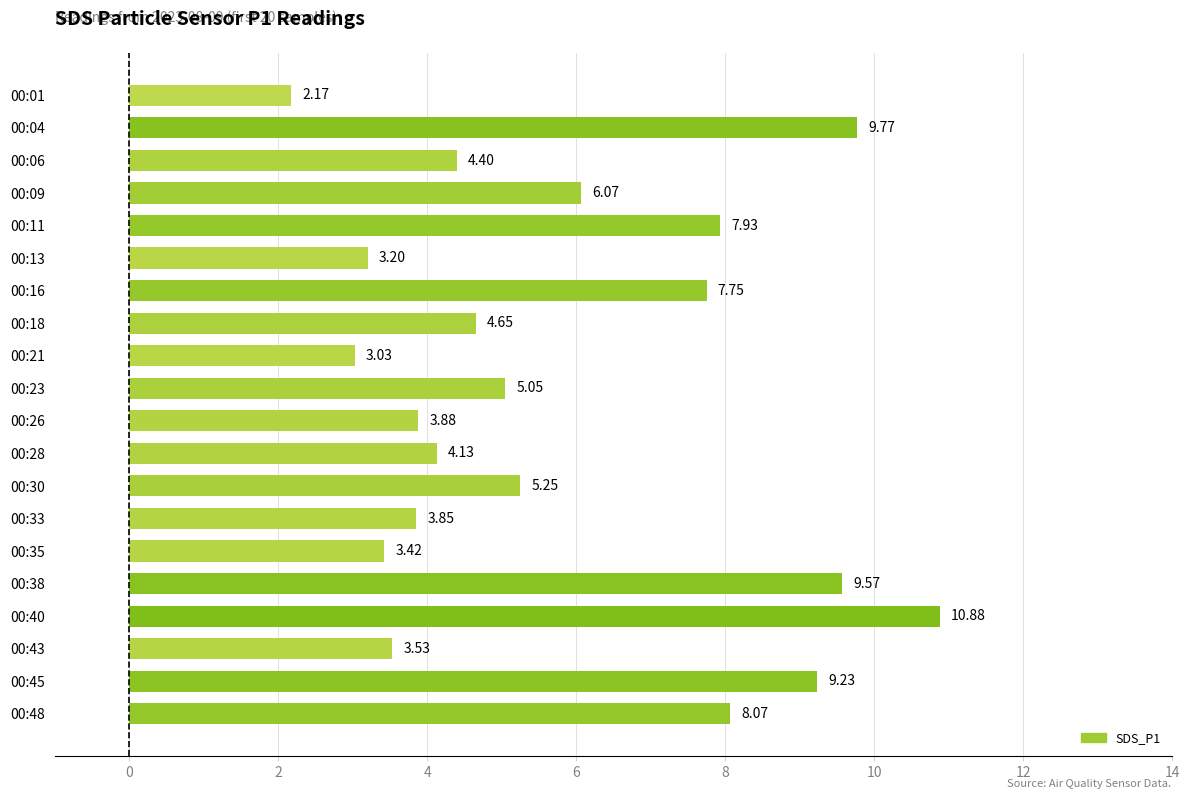

Between 00:28 and 00:43, which is larger?

00:28